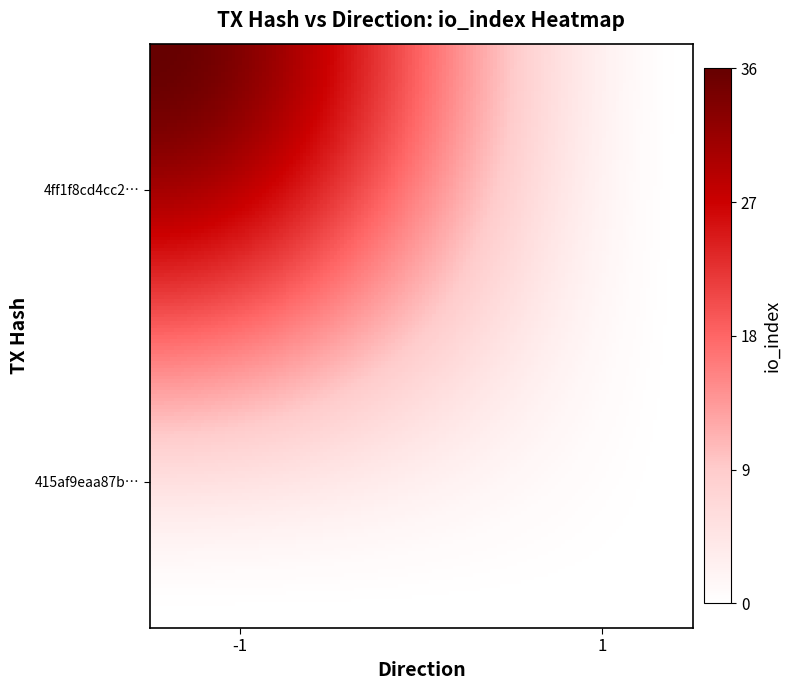

Reading right to left, what are all the values shown in this chart?

4ff1f8cd4cc2815d2716cd2827d30d6f95cb76b: io_index=36	direction=-1
415af9eaa87bfc9546c955d9f0aaa1eb579d933: io_index=0	direction=1